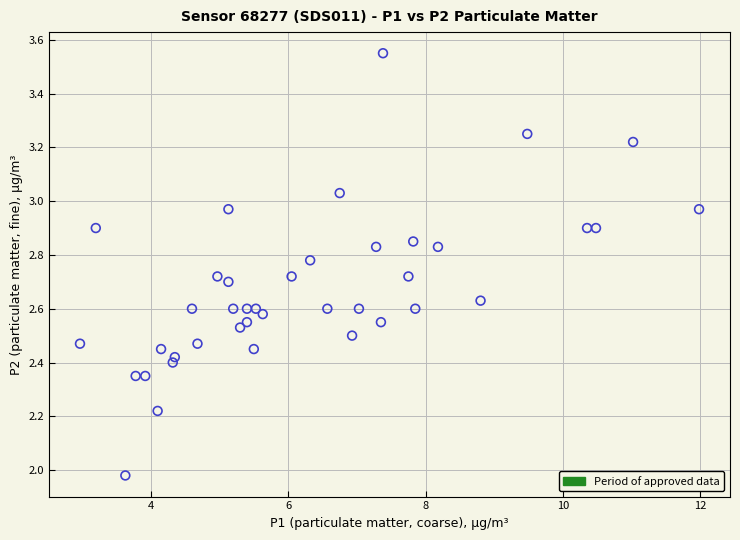

What is the range of Y values (max minus min)?

1.6